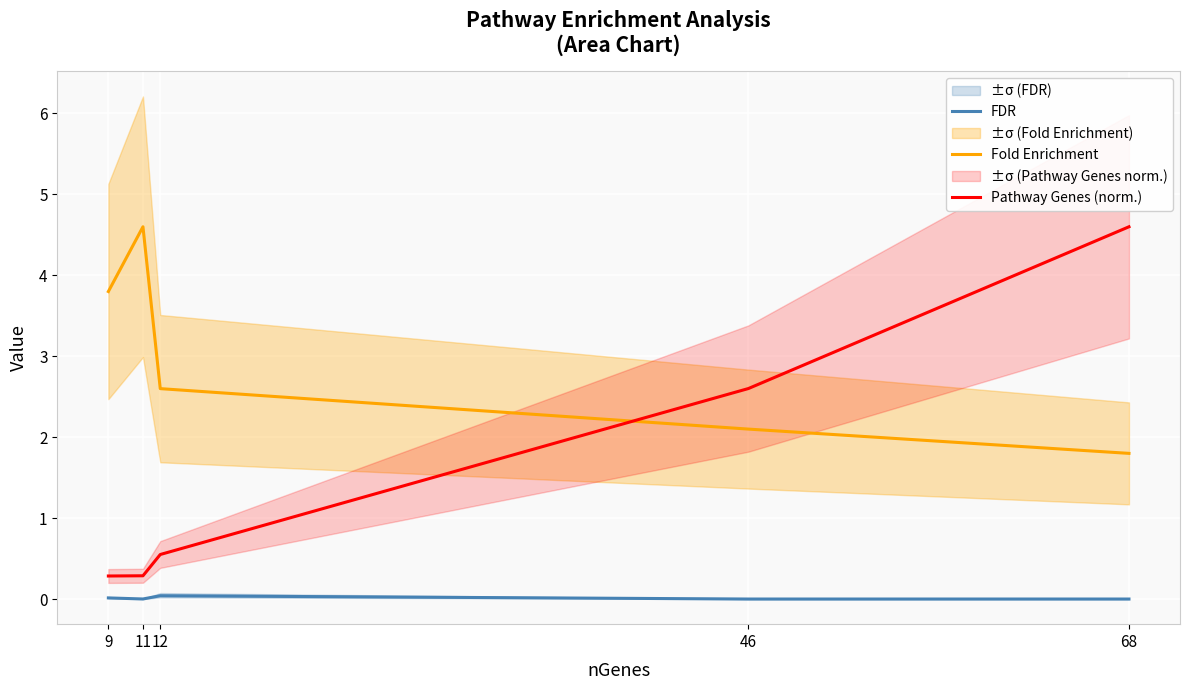

What is the difference between the highest and lowest values at 12?

2.6